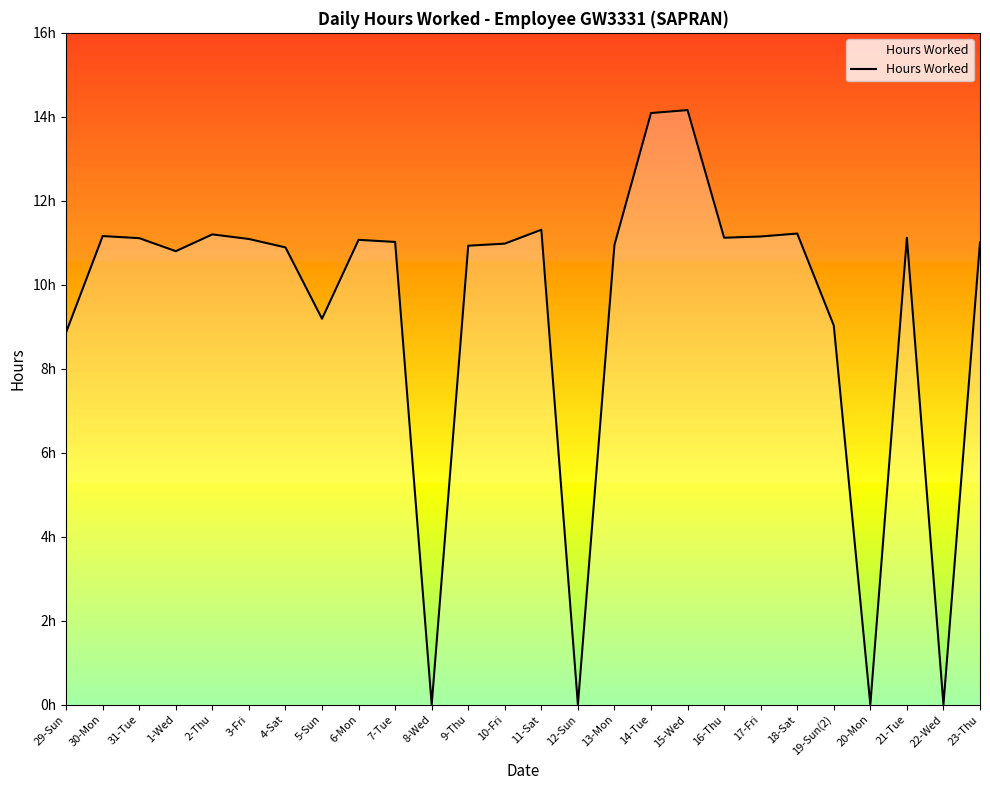

List the labels in order of value, largest first.

15-Wed, 14-Tue, 11-Sat, 18-Sat, 2-Thu, 30-Mon, 17-Fri, 16-Thu, 21-Tue, 31-Tue, 3-Fri, 6-Mon, 7-Tue, 23-Thu, 10-Fri, 13-Mon, 9-Thu, 4-Sat, 1-Wed, 5-Sun, 19-Sun(2), 29-Sun, 8-Wed, 12-Sun, 20-Mon, 22-Wed